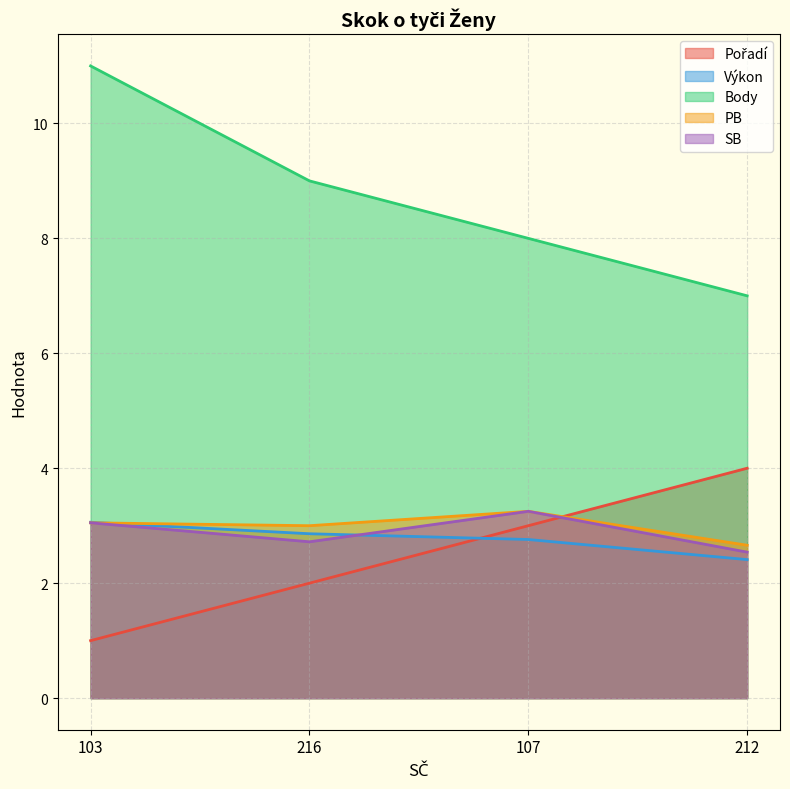

The SB series shows 4.7 at 103. True or false?

False